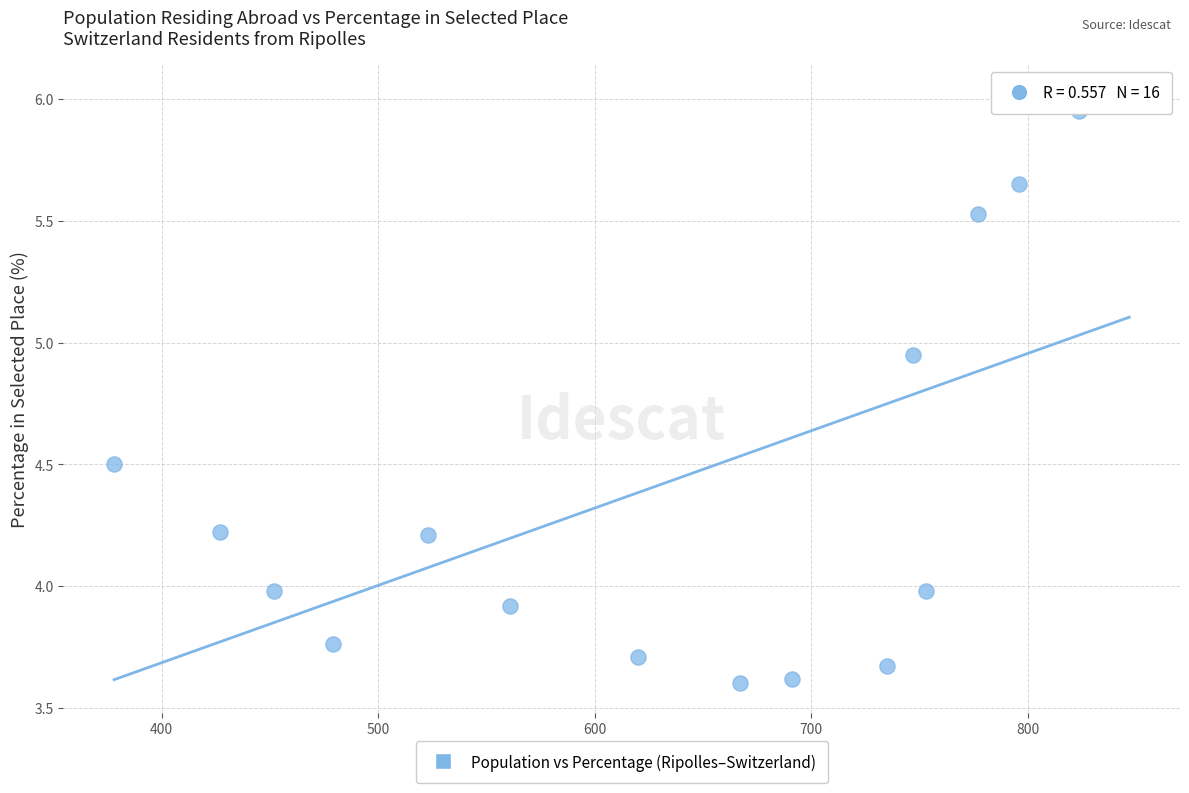

What is the range of Y values (max minus min)?

2.4